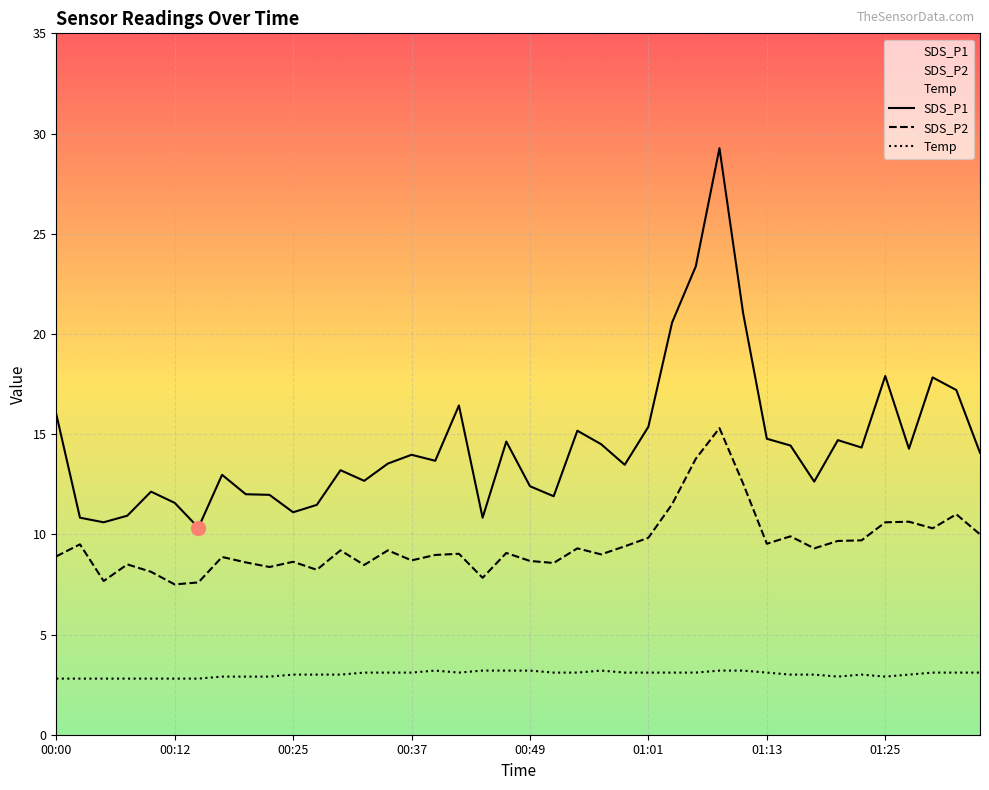

Is it true that SDS_P1 equals 17.9 at 01:25?

True